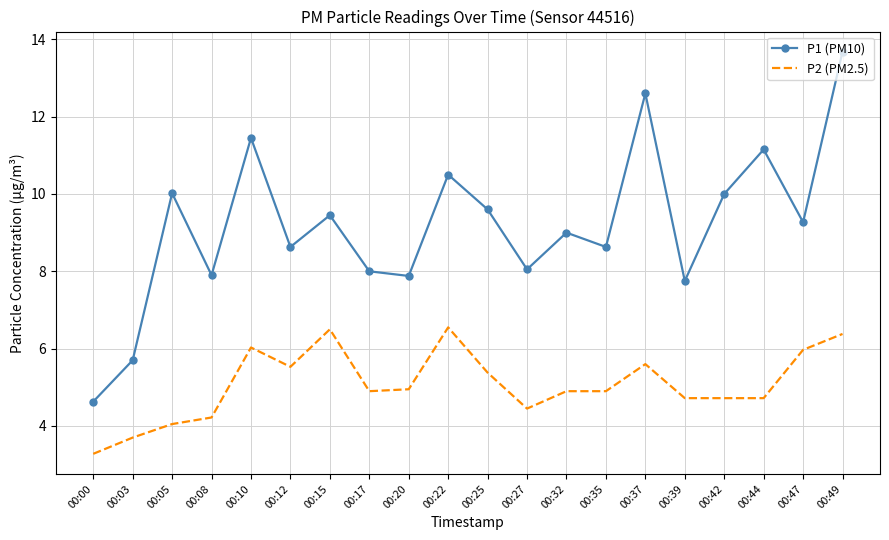

True or false: P2 (PM2.5) has a value of 6.5 at 00:22.

True